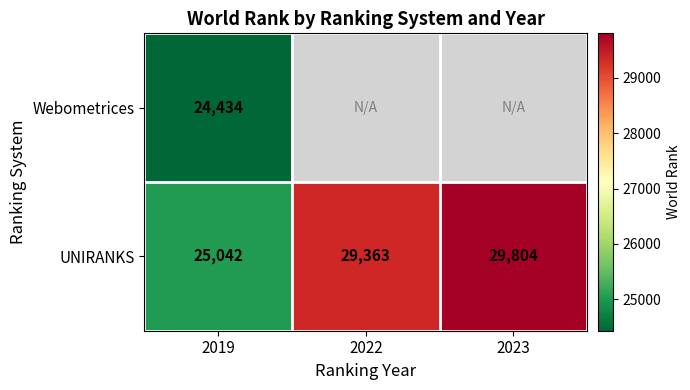

What is the approximate value of UNIRANKS at 2022, to the nearest 100?

29400